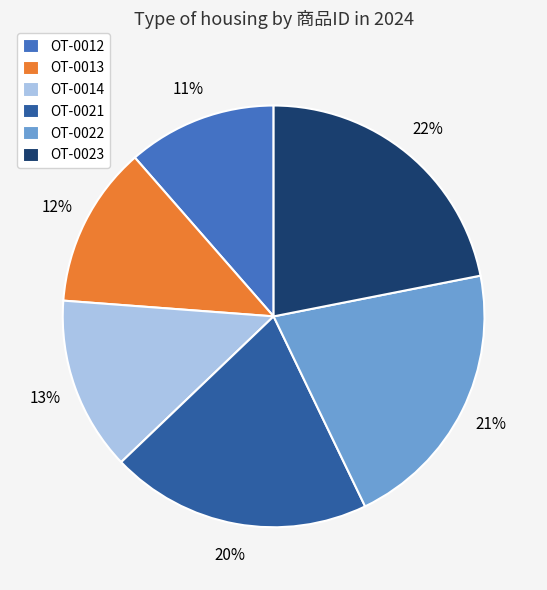

To the nearest percent, what portion does OT-0012 represent?

11%